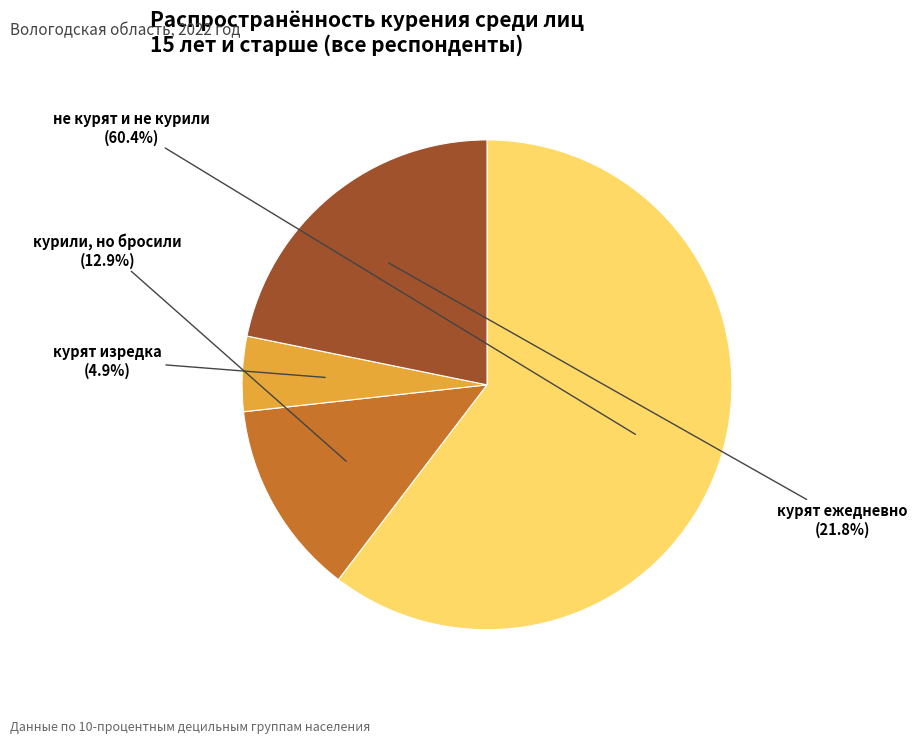

To the nearest percent, what percentage of the pie is курили, но бросили?

13%